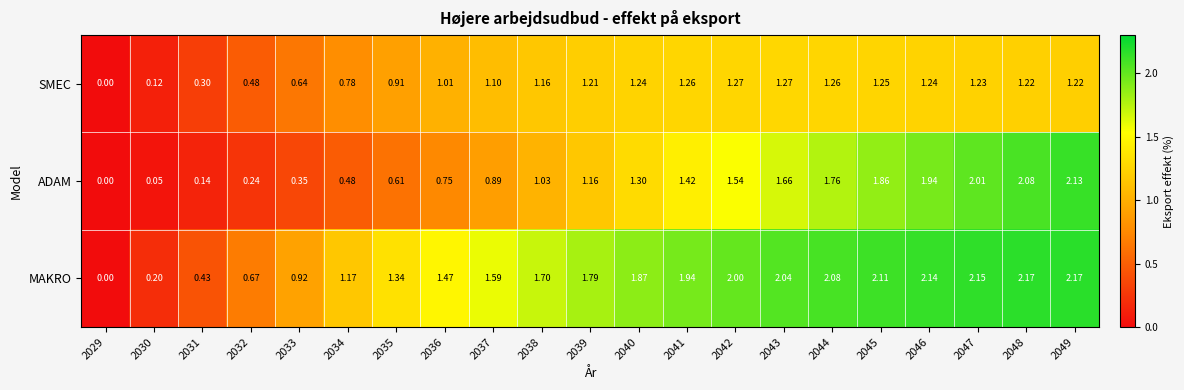

List the series in order of their overall mean, lowest first.

SMEC, ADAM, MAKRO